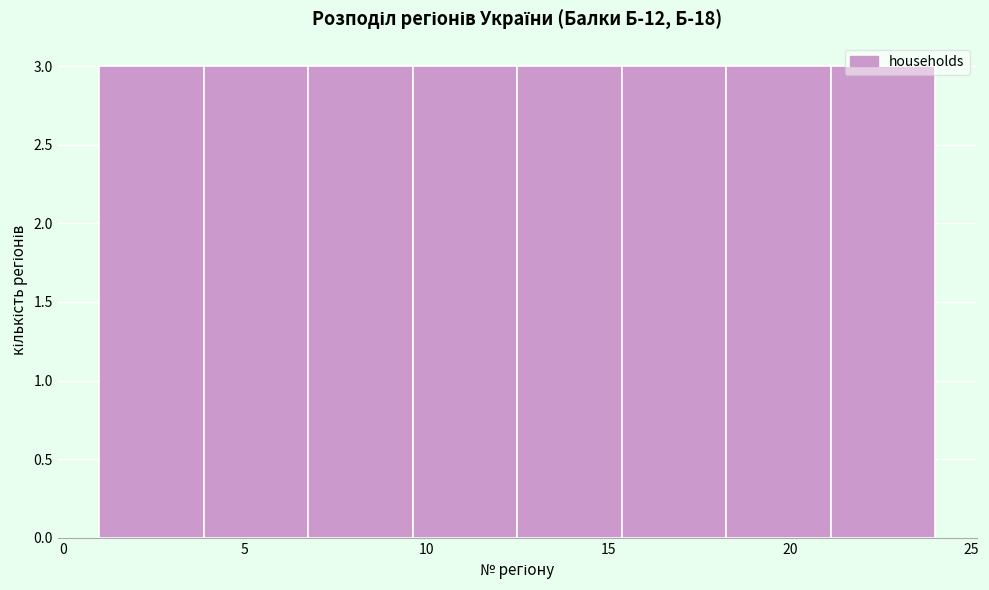

What is the height of the bar covering 21.0 to 24.0 on the x-axis? Neither the bar edges nor the heights are printed on the chart, so give them approximately, as read against the axes.

3